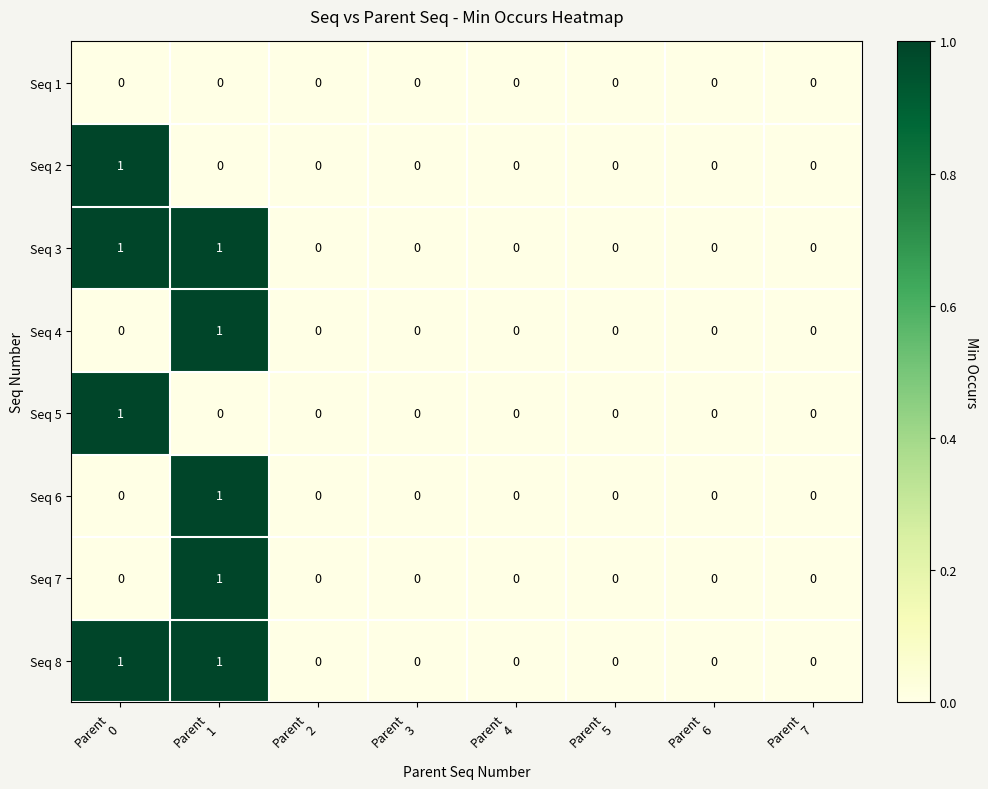

How many Seq 5 values are between 0 and 1?

8